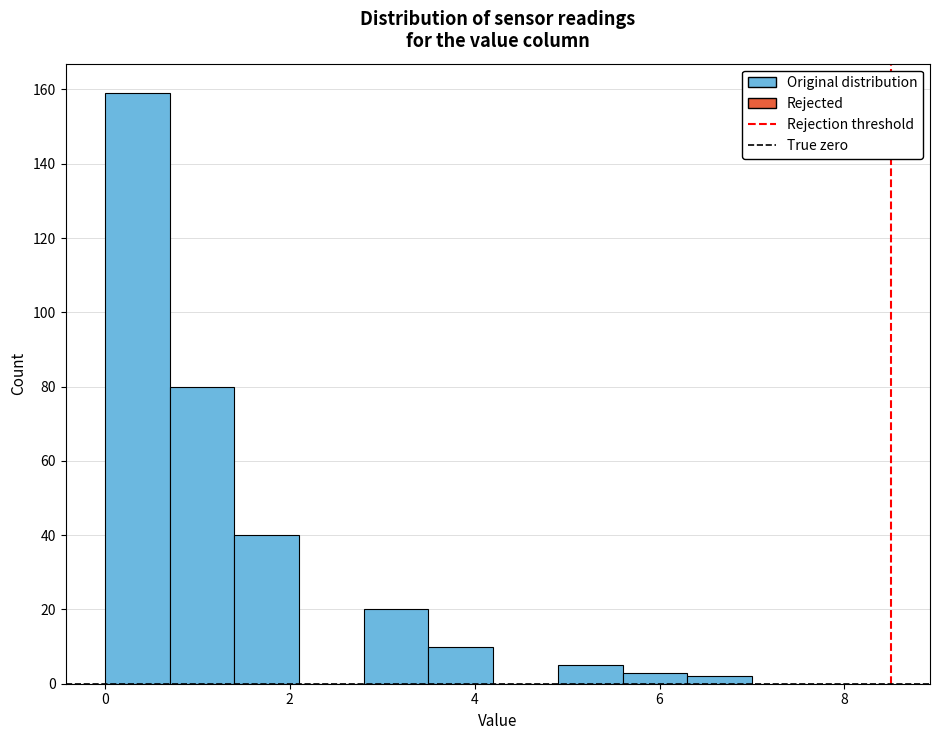

Read against the x-axis, roughly where is the centre of the tallest bar?

0.4